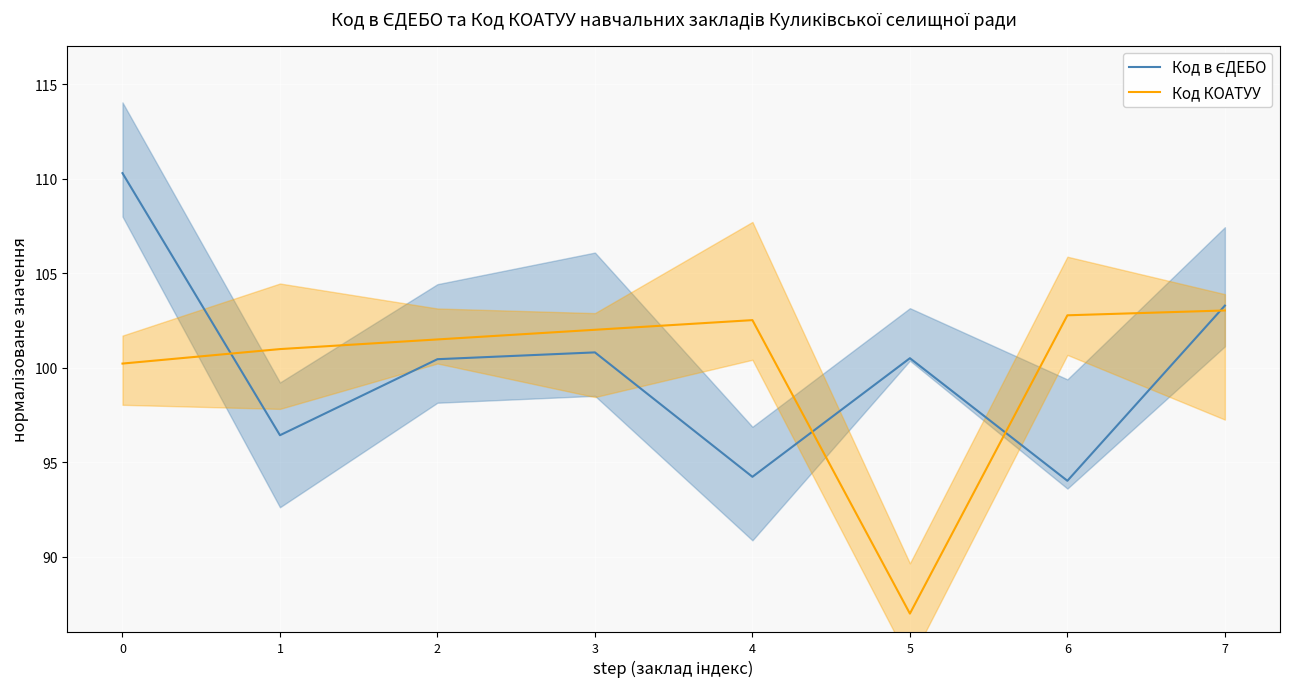

Which series has the largest range (max minus min)?

Код в ЄДЕБО